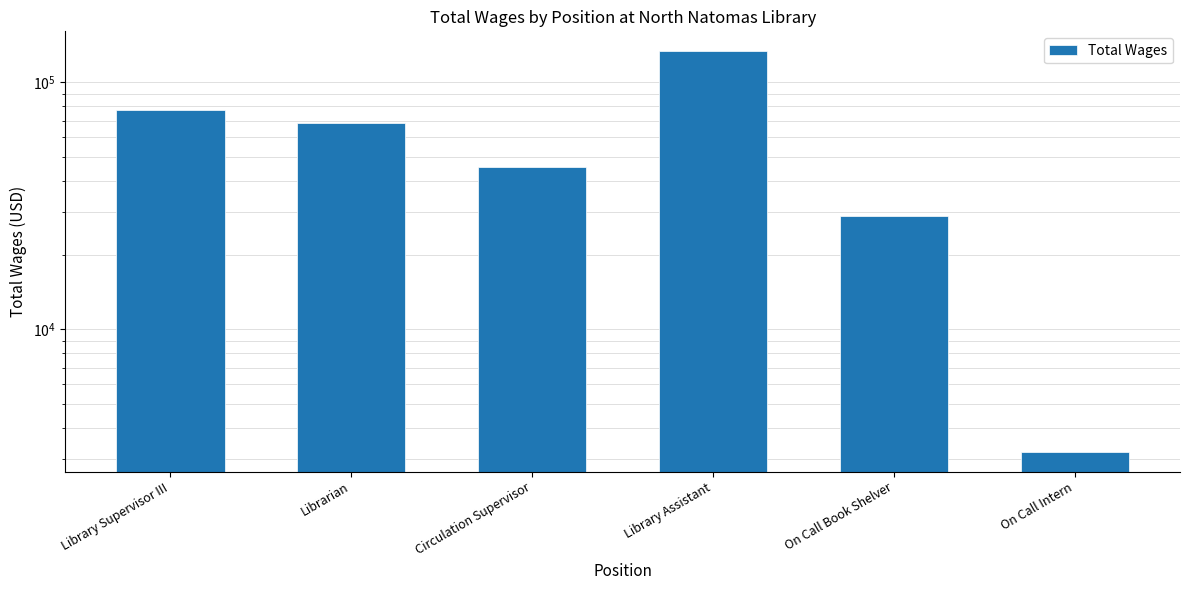

Rank the categories by value from highest to lowest.

Library Assistant, Library Supervisor III, Librarian, Circulation Supervisor, On Call Book Shelver, On Call Intern